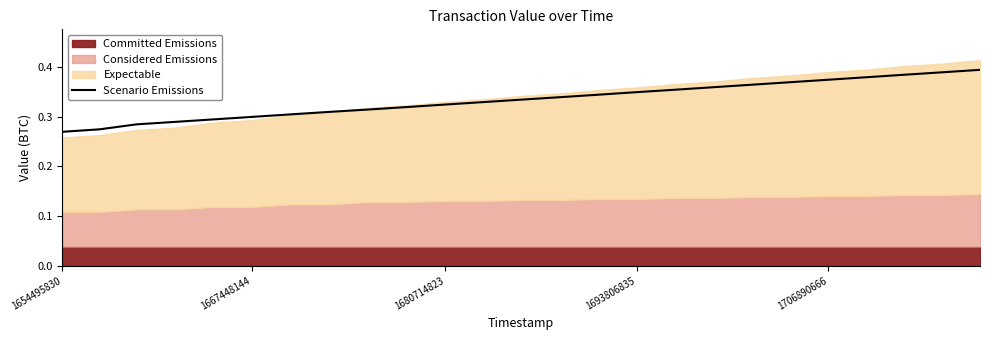

Which label corresponds to the smallest value in the chart?

1654495830